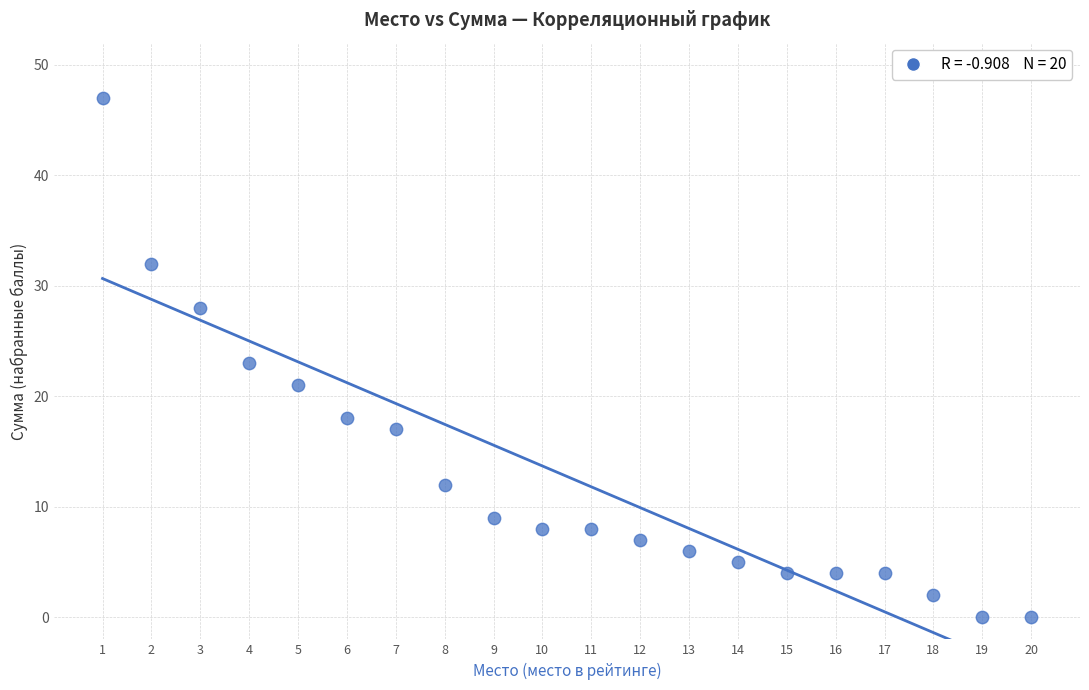

What is the range of Y values (max minus min)?

47